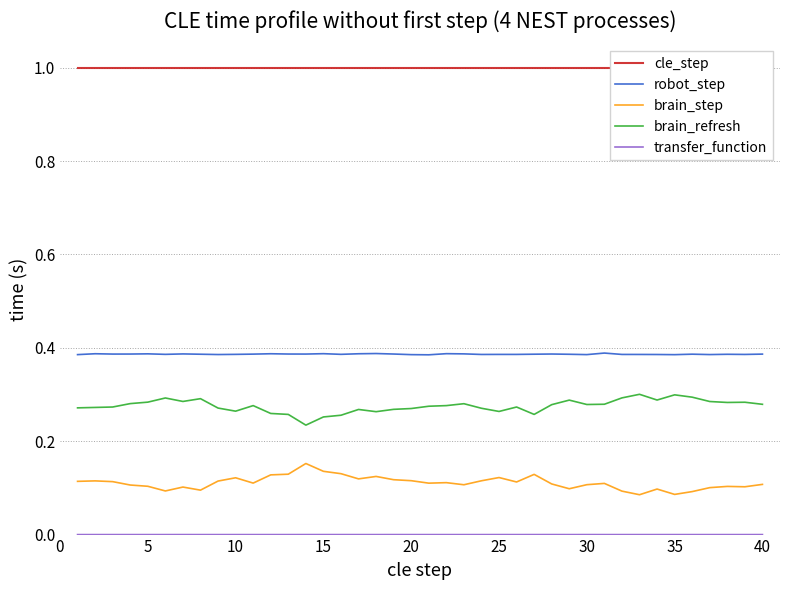

At how many categories does at least one series exceed 0?

40